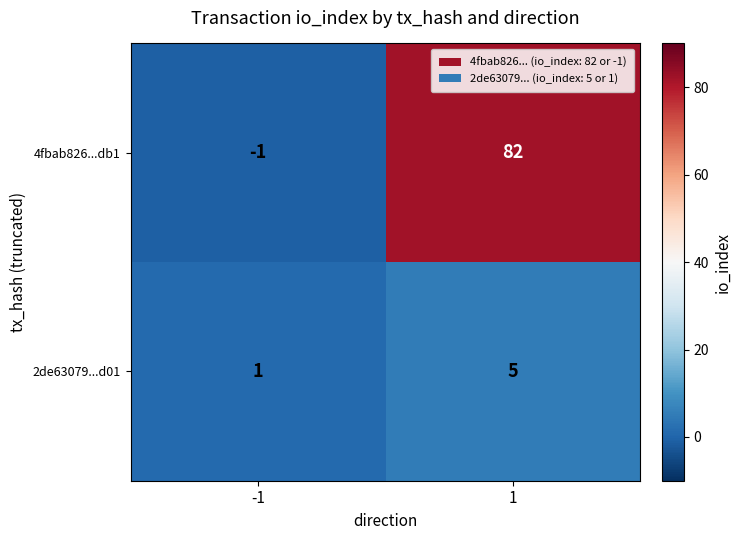

The value of 4fbab826...db1 at 1 is 27. True or false?

False